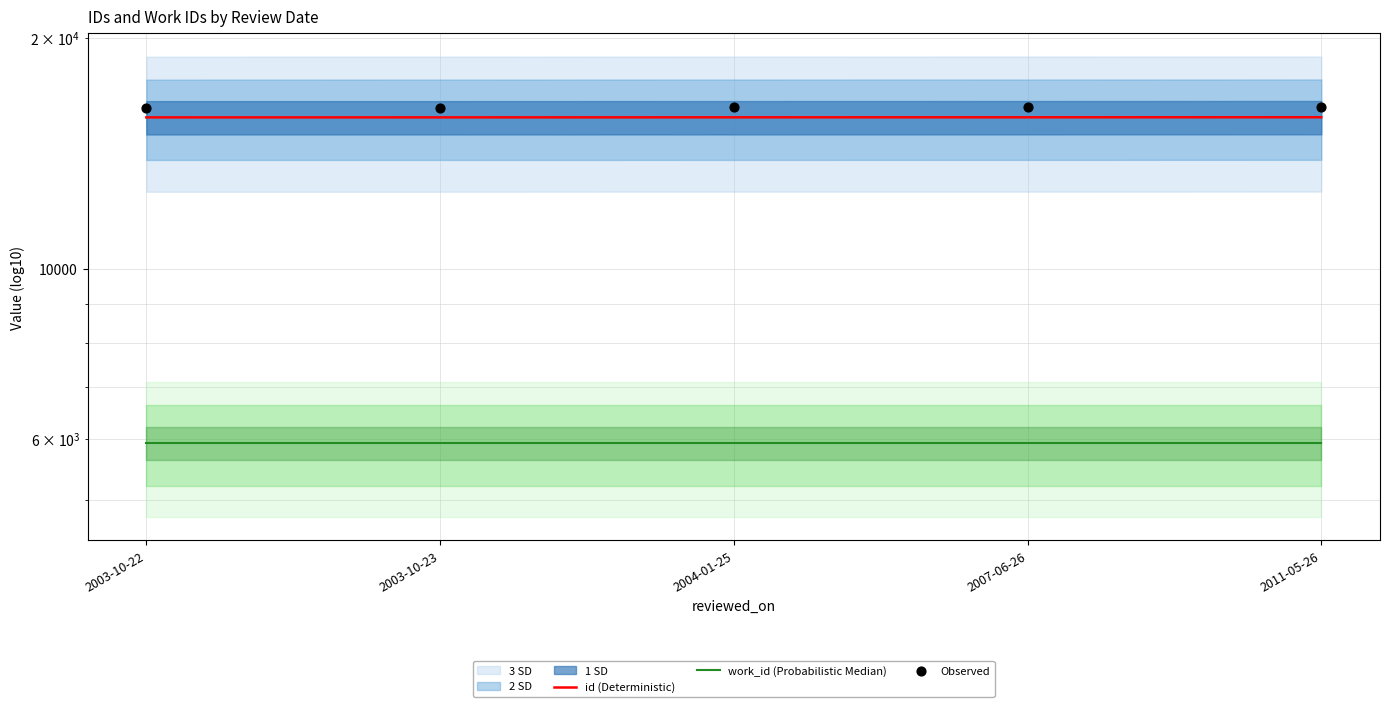

Is the value of Observed at 2003-10-23 greater than the value of id (Deterministic) at 2004-01-25?

Yes